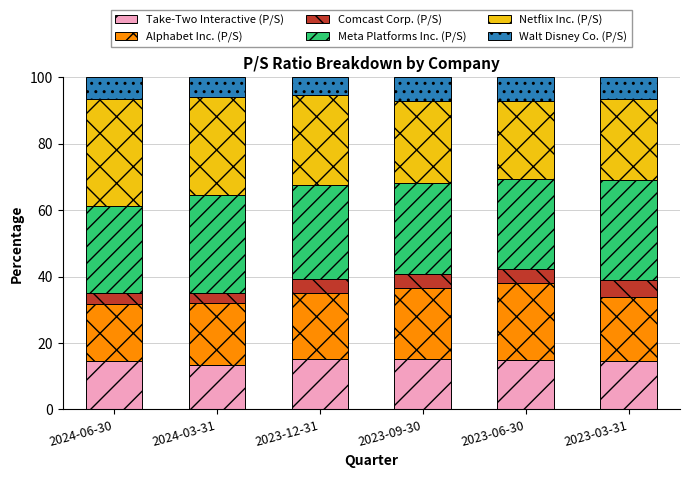

Is it true that Take-Two Interactive (P/S) equals 13.4 at 2024-03-31?

True